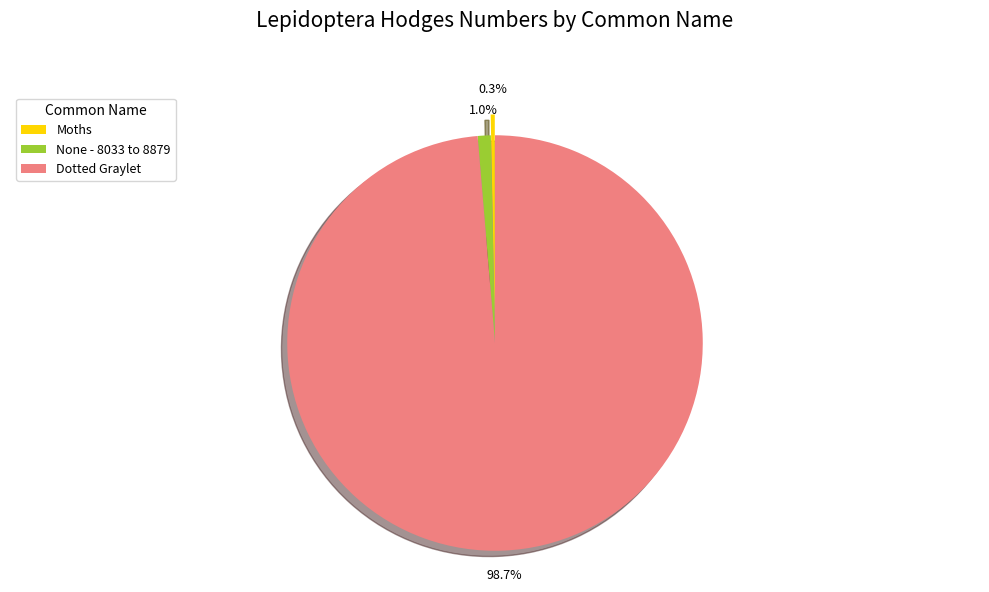

Which slice is the largest?

Dotted Graylet